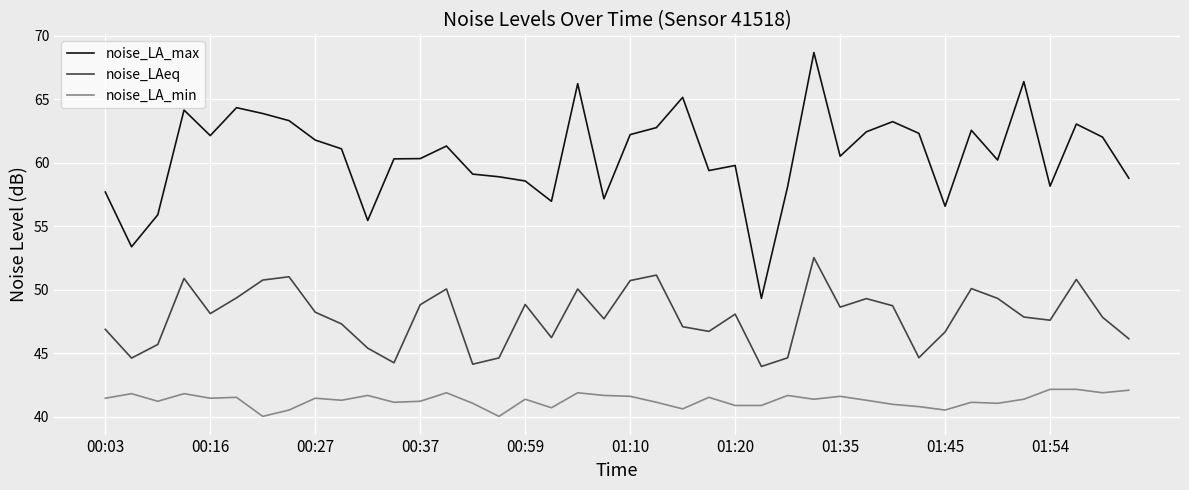

Which series has the largest total across all categories?

noise_LA_max